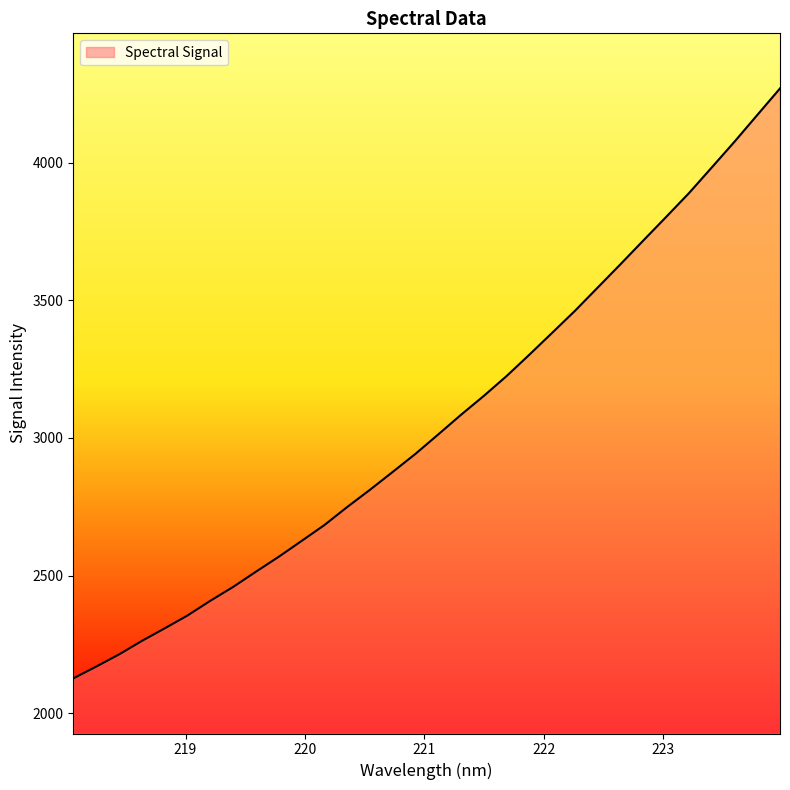

What is the maximum value shown in the chart?

4268.9